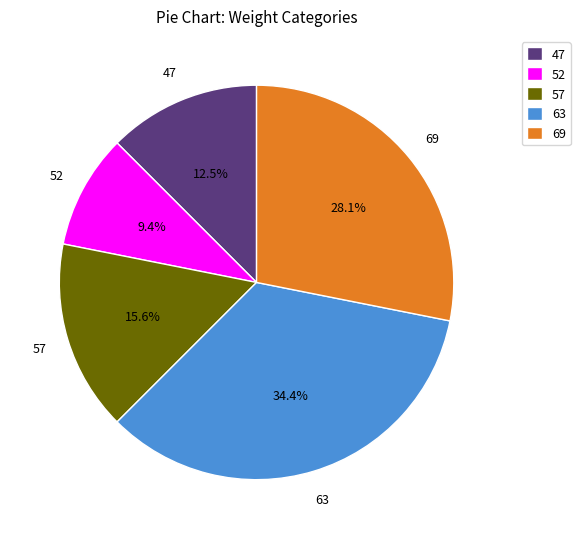

What is the ratio of the value at 47 to the value at 52?

1.3